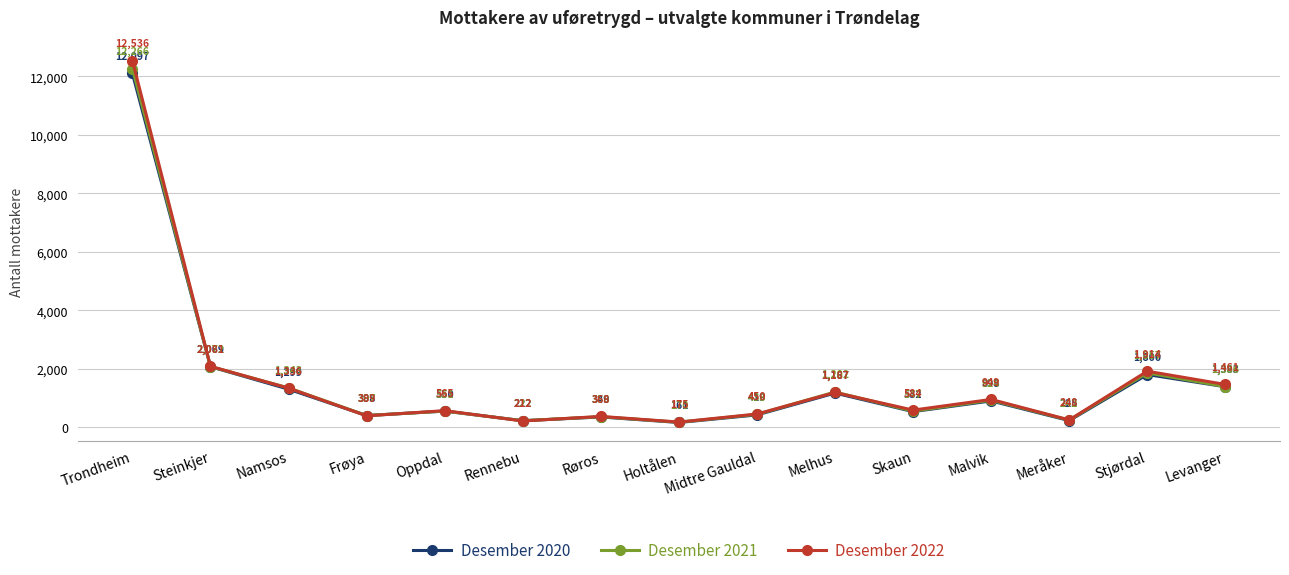

Is the value of Desember 2022 at Røros greater than the value of Desember 2021 at Meråker?

Yes